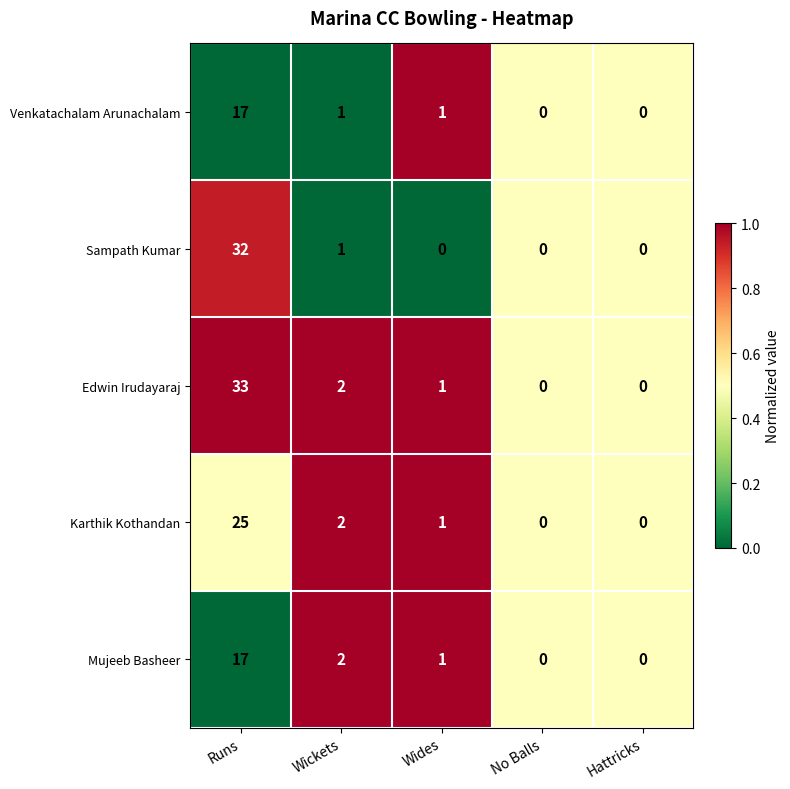

Which series has the largest total across all categories?

Edwin Irudayaraj